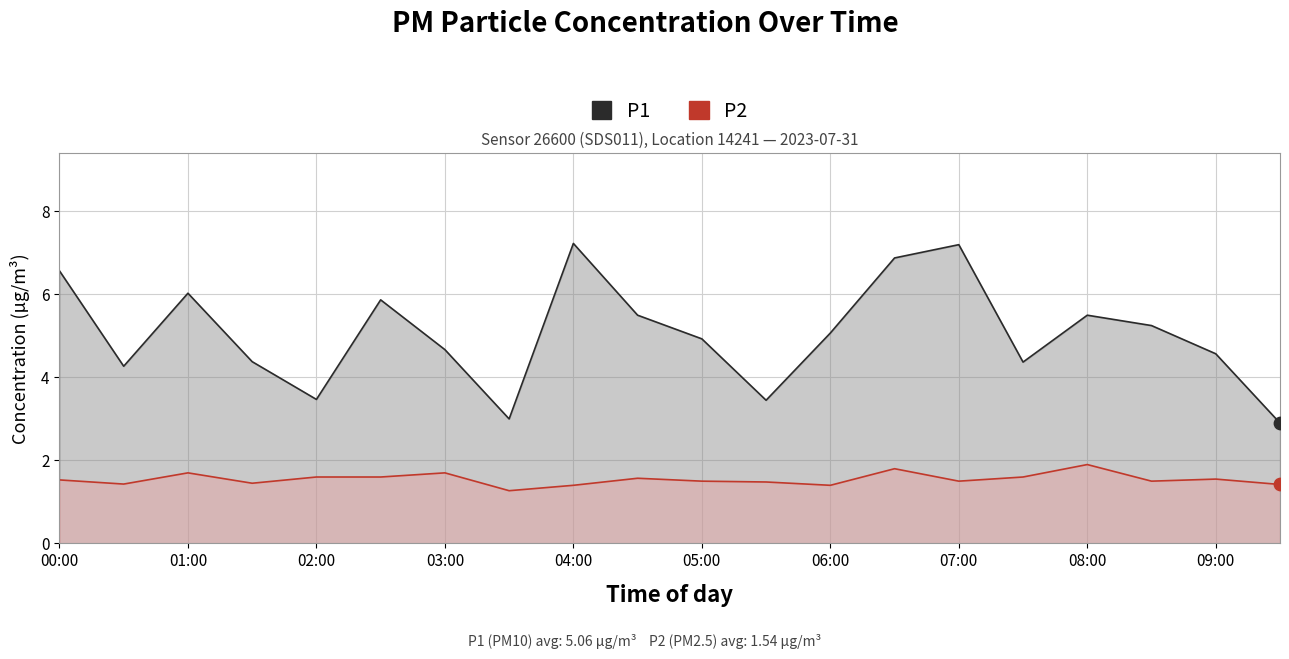

Which series reaches the minimum Y coordinate?

P2